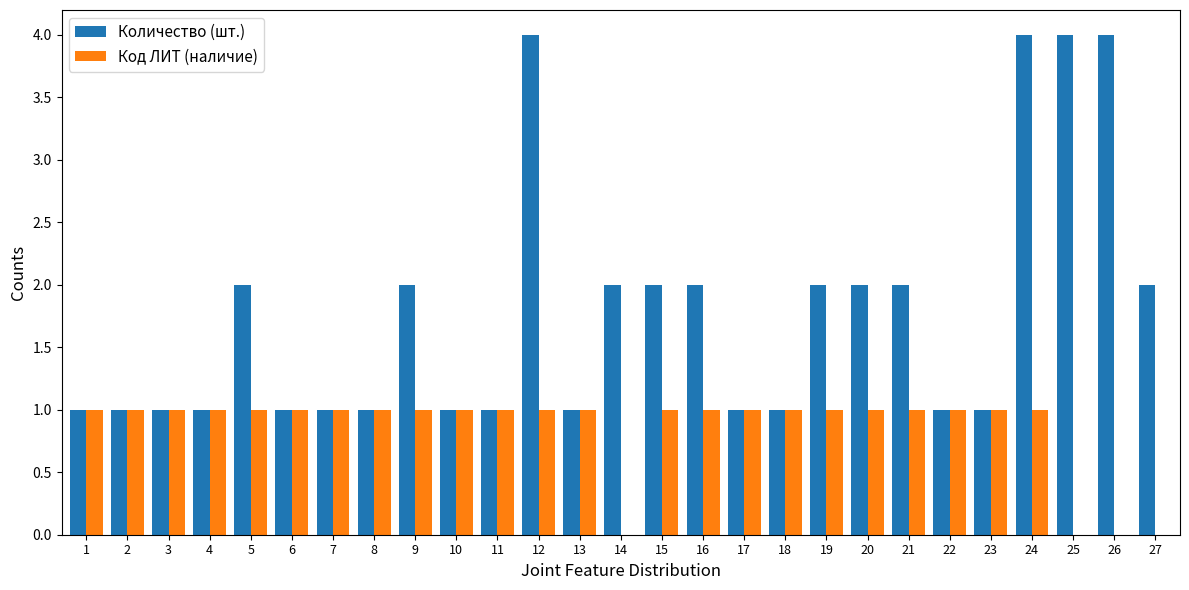

Is it true that Код ЛИТ (наличие) equals 1 at 8?

True